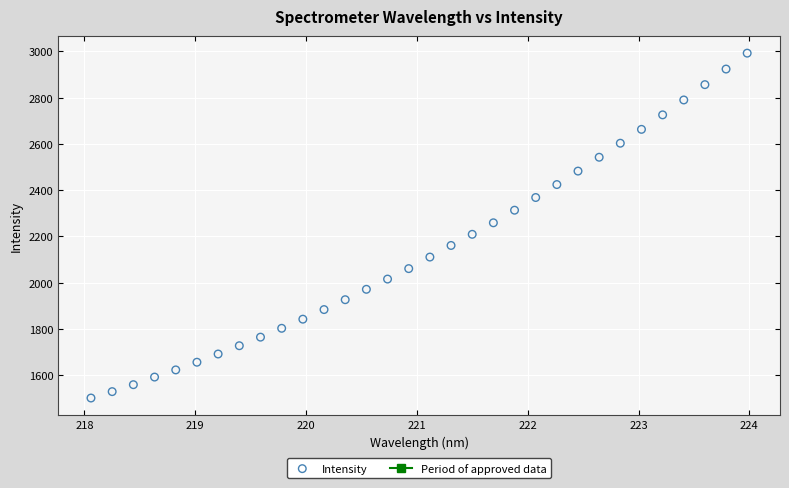

What is the range of Y values (max minus min)?

1491.7